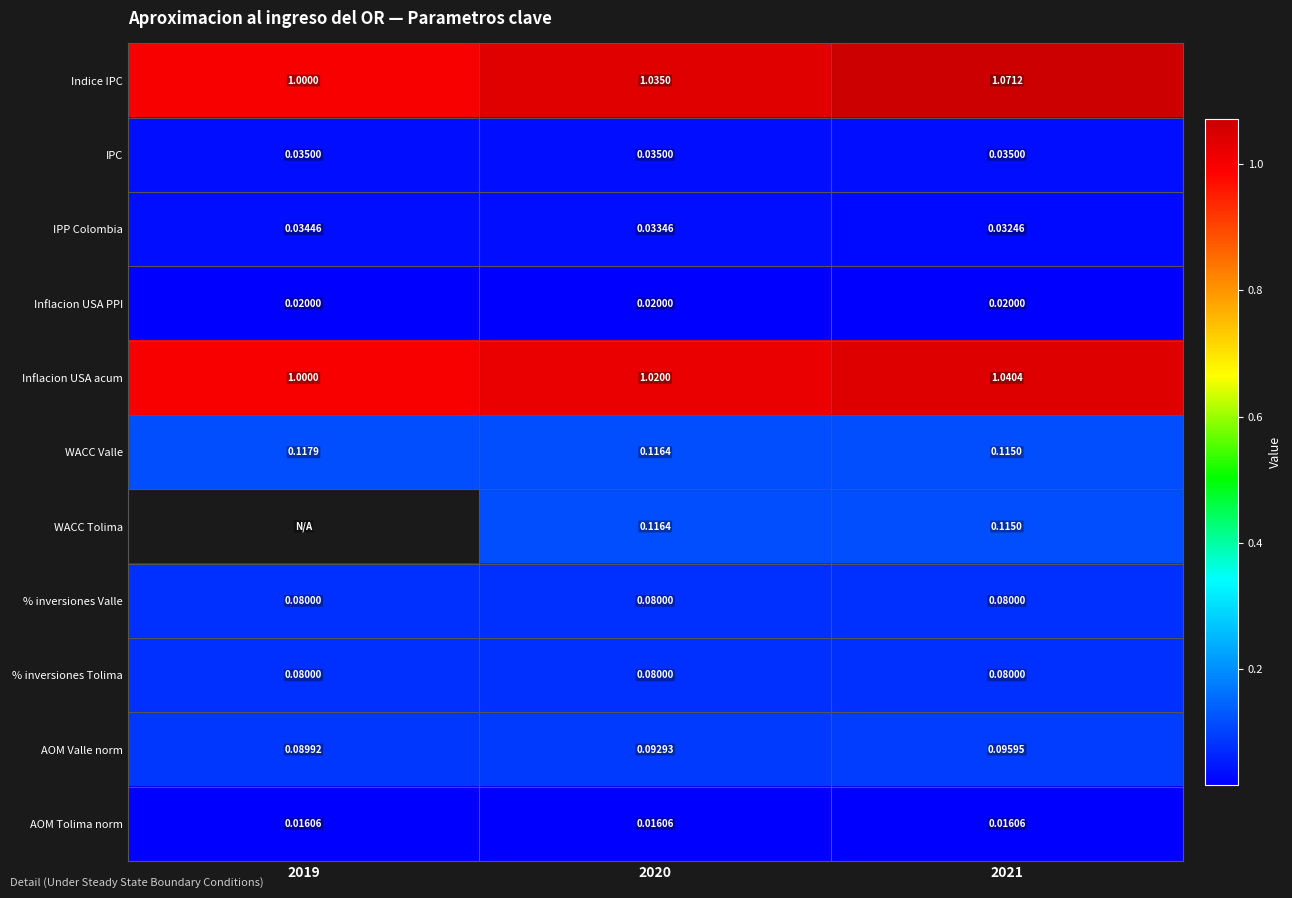

Is the value of WACC Tolima at 2020 greater than the value of Inflacion USA PPI at 2021?

Yes